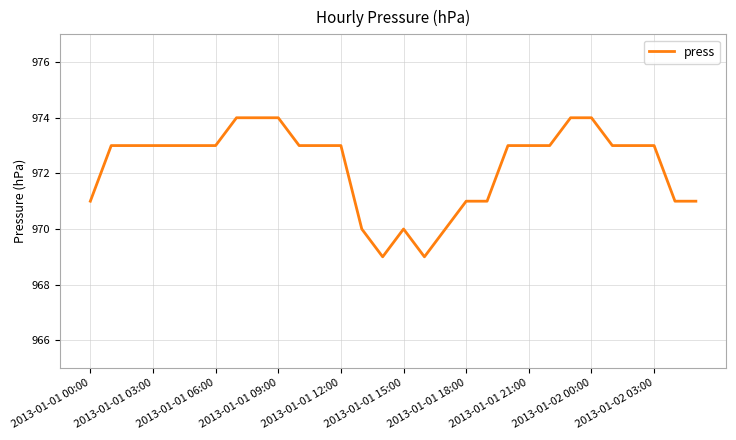

What is the greatest value displayed?

974